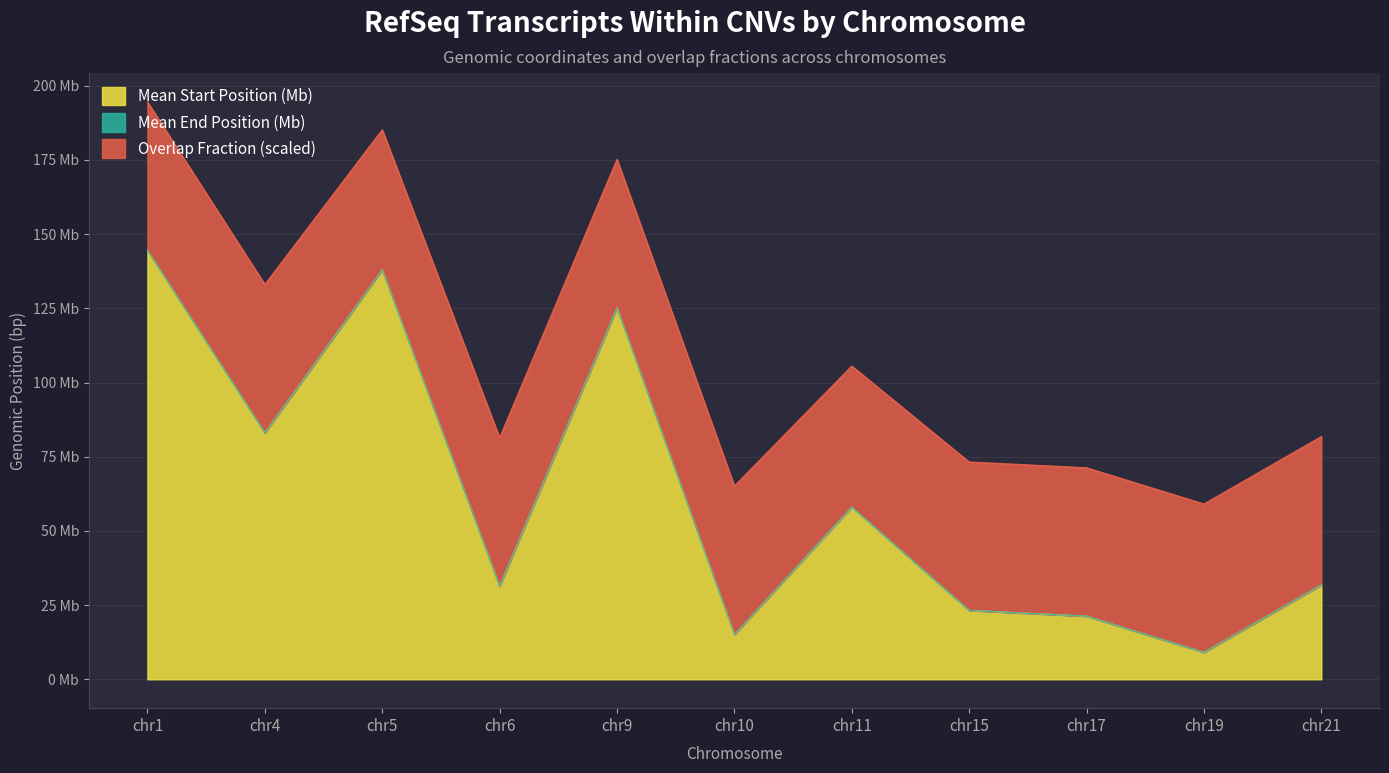

What is the maximum value for Mean Start (Mb)?

144.5